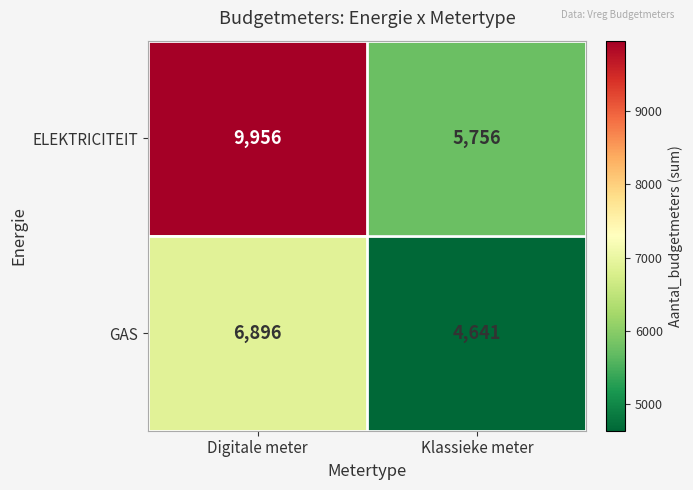

What is the approximate value of ELEKTRICITEIT at Digitale meter?

9956